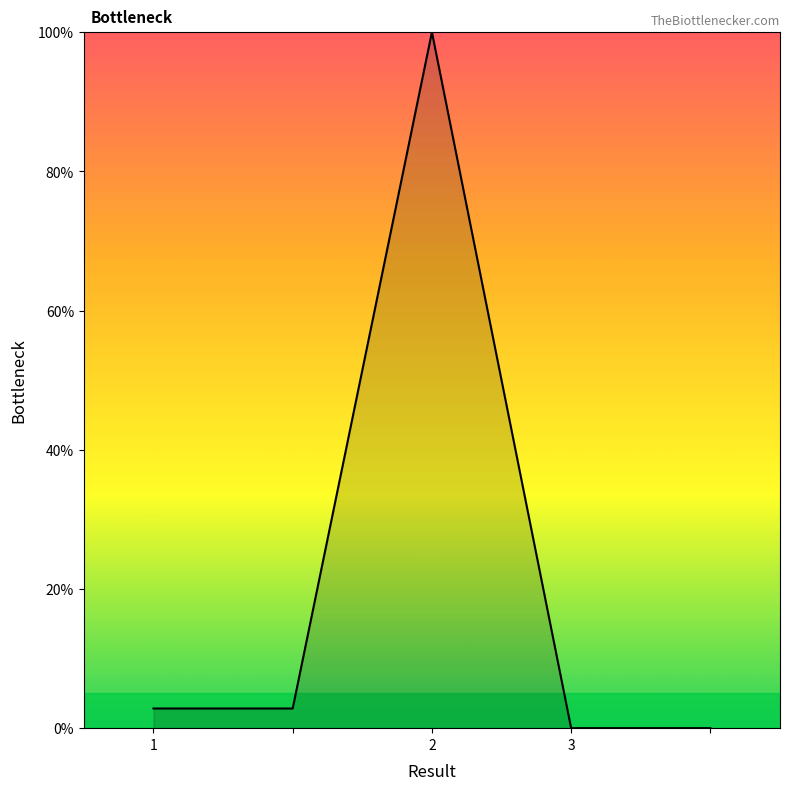

What is the average value?

21.1